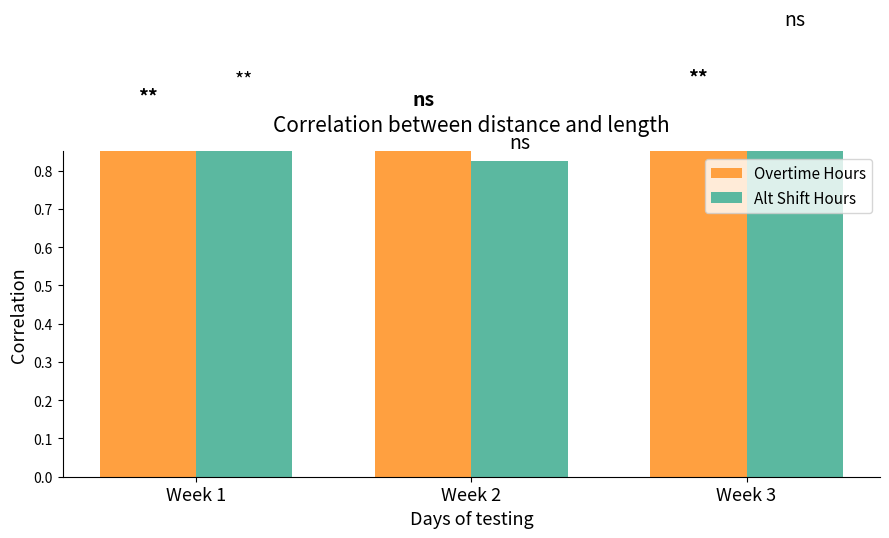

Rank the series by their maximum value, from lowest to highest.

Overtime Hours, Alt Shift Hours